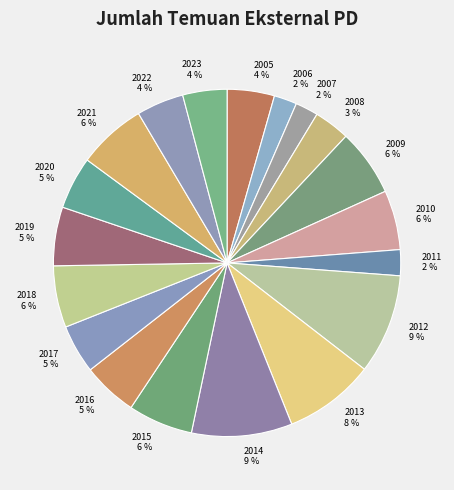

Is it true that 2013 is 1% of the pie?

False